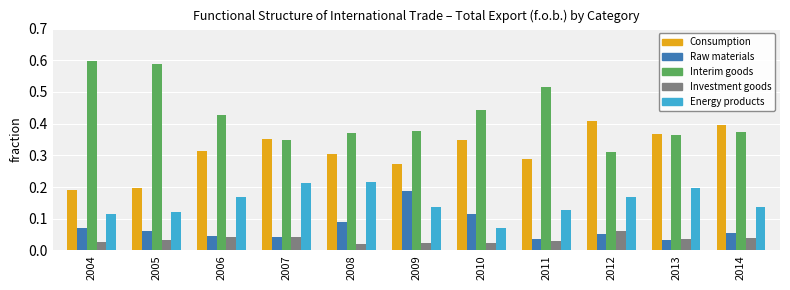

At which label does Consumption reach its peak?

2012